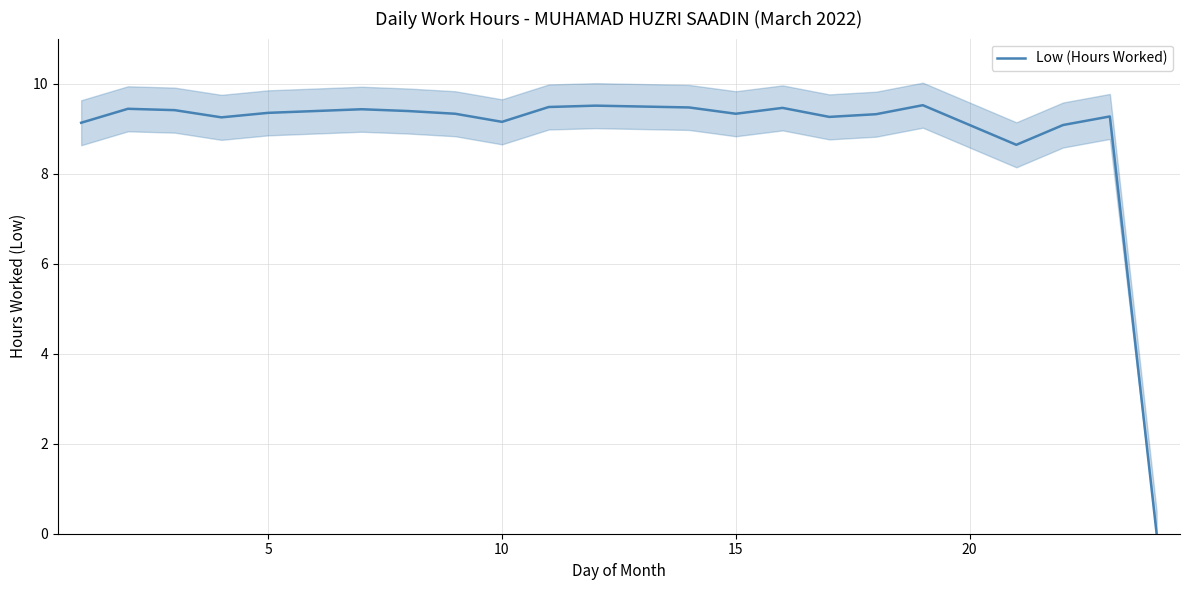

The Low (Hours Worked) series shows 16.3 at 5. True or false?

False